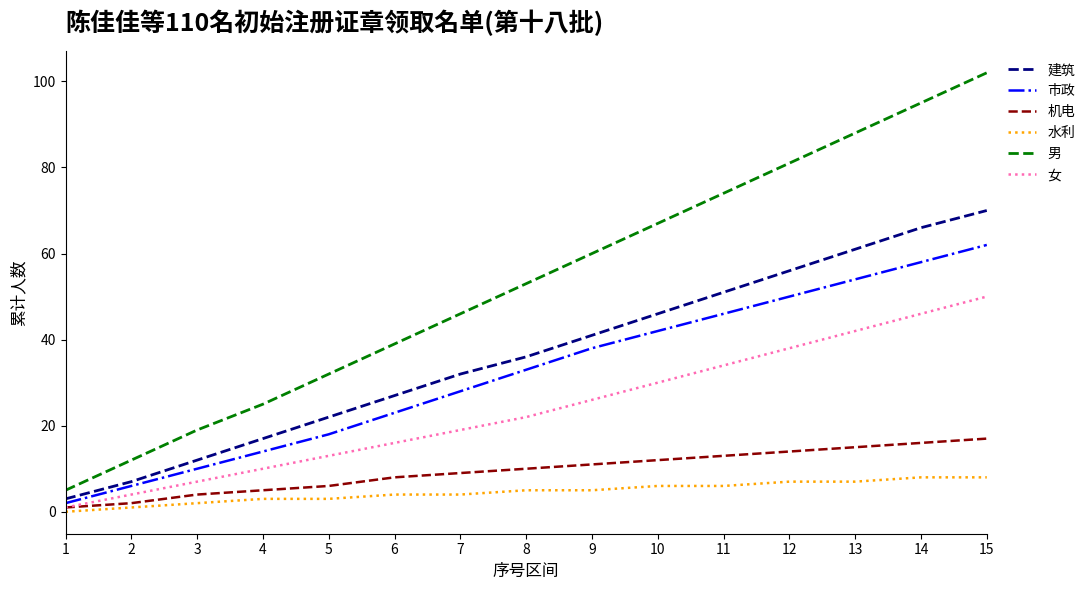

Which series has the largest total across all categories?

男